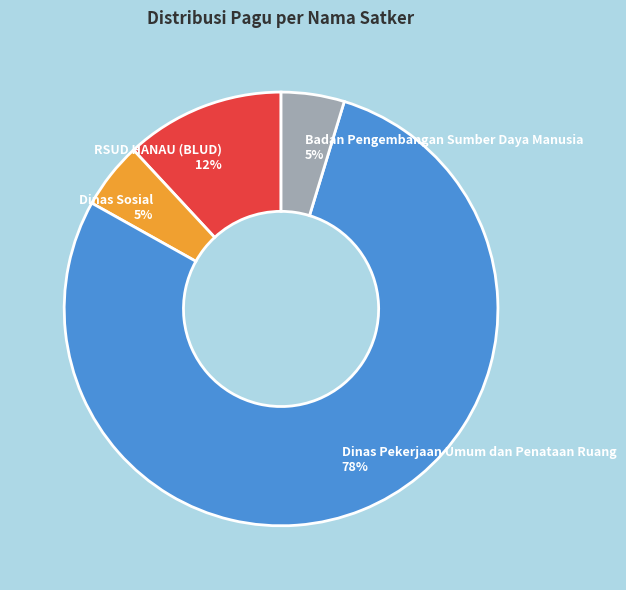

How many slices are in this pie chart?

4